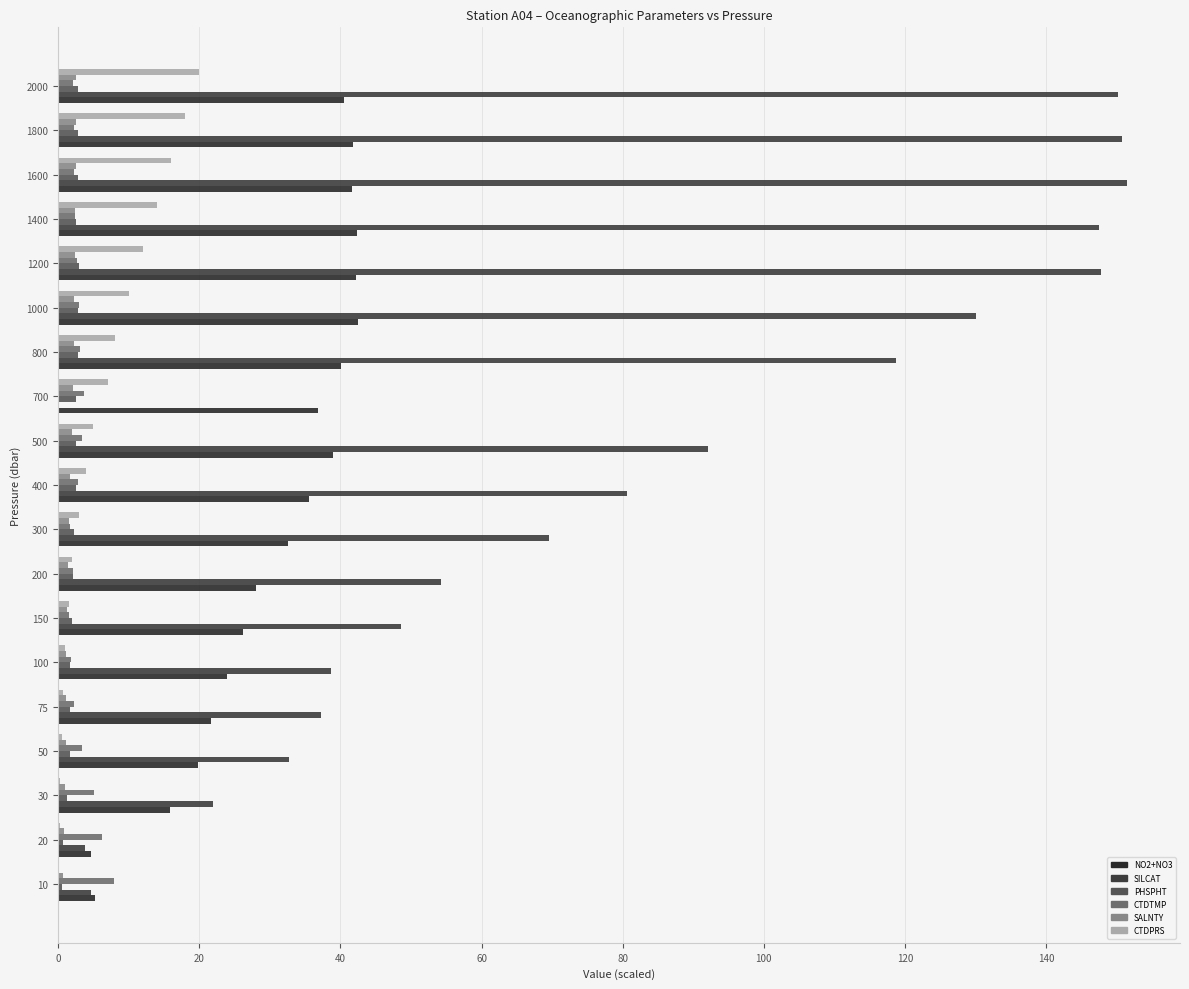

Rank the series by their maximum value, from highest to lowest.

SILCAT, NO2+NO3, CTDPRS, CTDTMP, PHSPHT, SALNTY